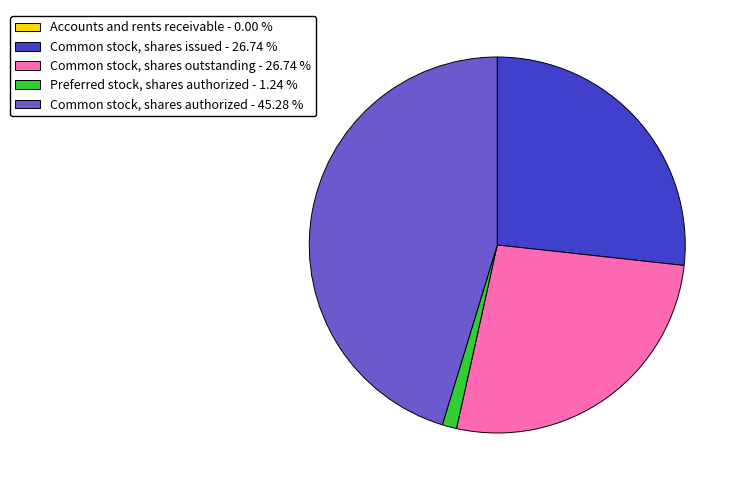

Between Common stock, shares outstanding - 26.74 % and Common stock, shares authorized - 45.28 %, which is larger?

Common stock, shares authorized - 45.28 %